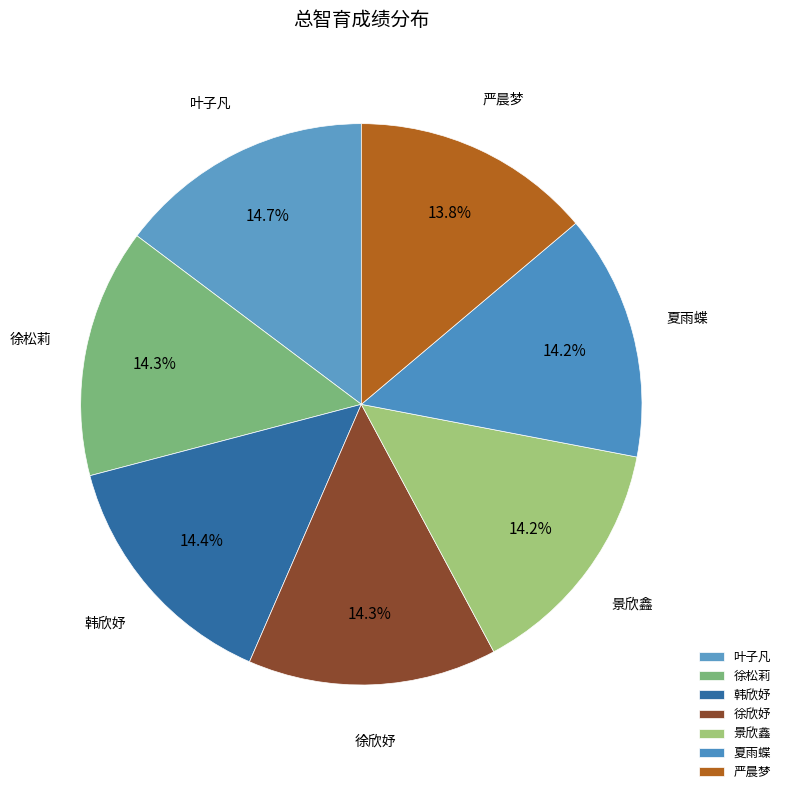

Do 严晨梦 and 叶子凡 together represent more than half of the pie?

No